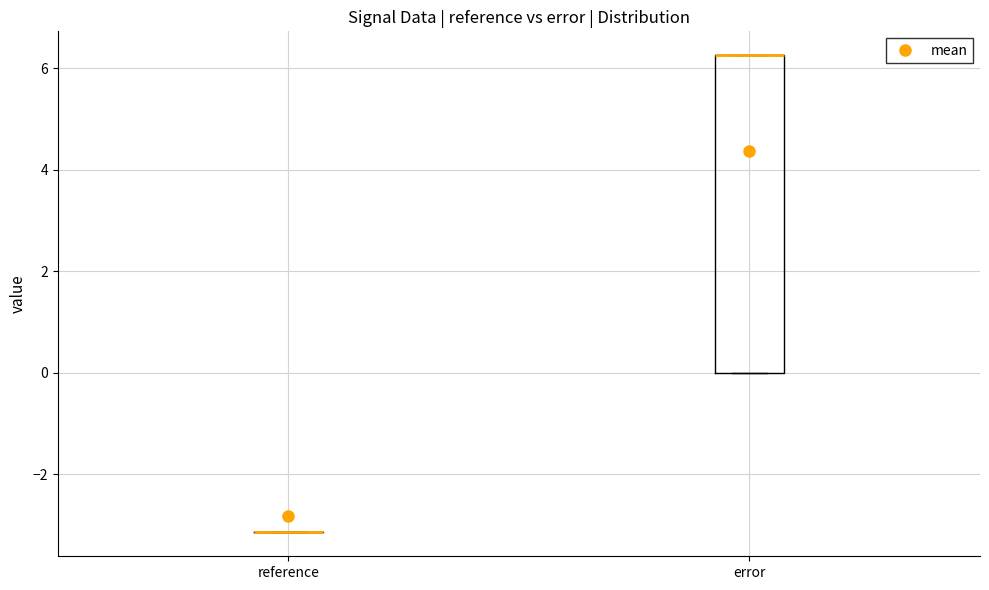

Where is the upper edge of the box for error on the y-axis? The values are not printed on the chart, so give them approximately, as read against the axis.

6.2